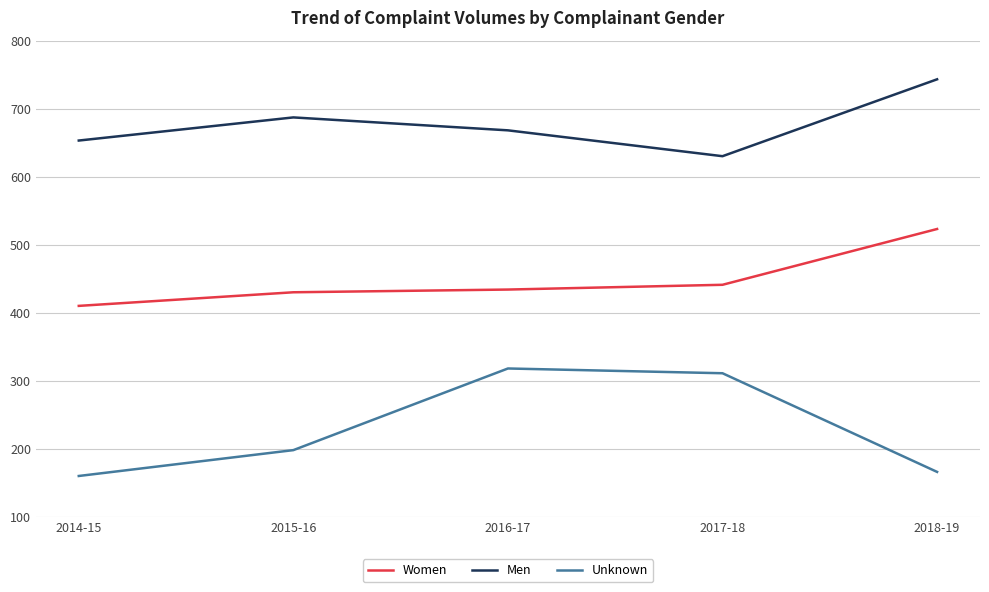

What are all the series names shown in the legend?

Women, Men, Unknown